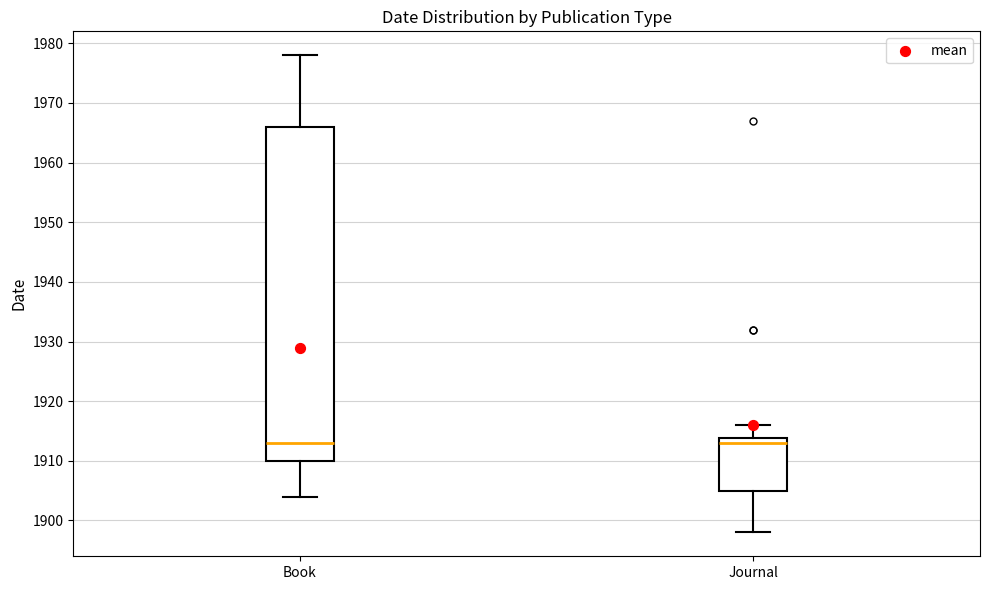

Reading left to right, transcribe this box plot: for each box, give where its median line is, the range the box spans, and where its two whiskers end, as read against the y-axis. The values are not printed on the chart, so give them approximately, as read against the axis.

Book: median 1913, box 1910 to 1966, whiskers 1904 to 1978
Journal: median 1913, box 1905 to 1914, whiskers 1898 to 1916